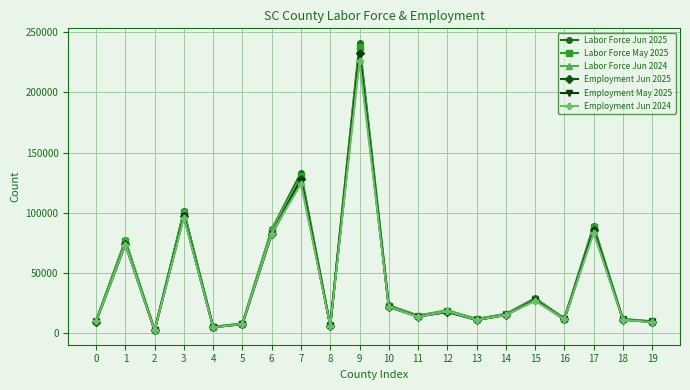

At which category is the sum across all series the highest?

9